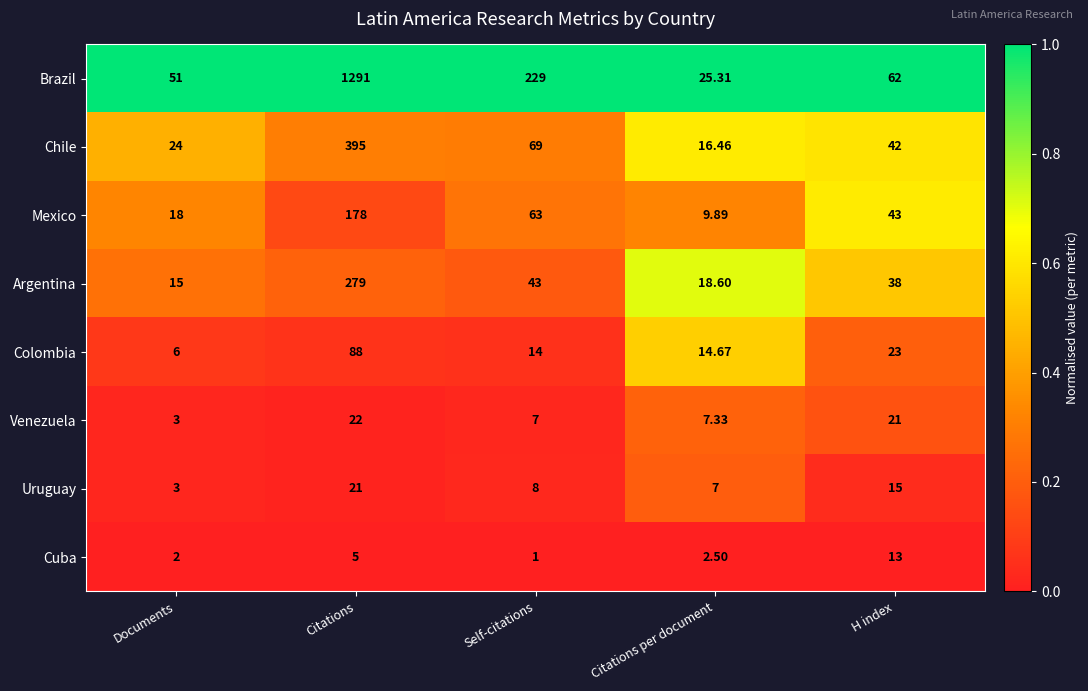

Which label corresponds to the smallest value in the chart?

Self-citations